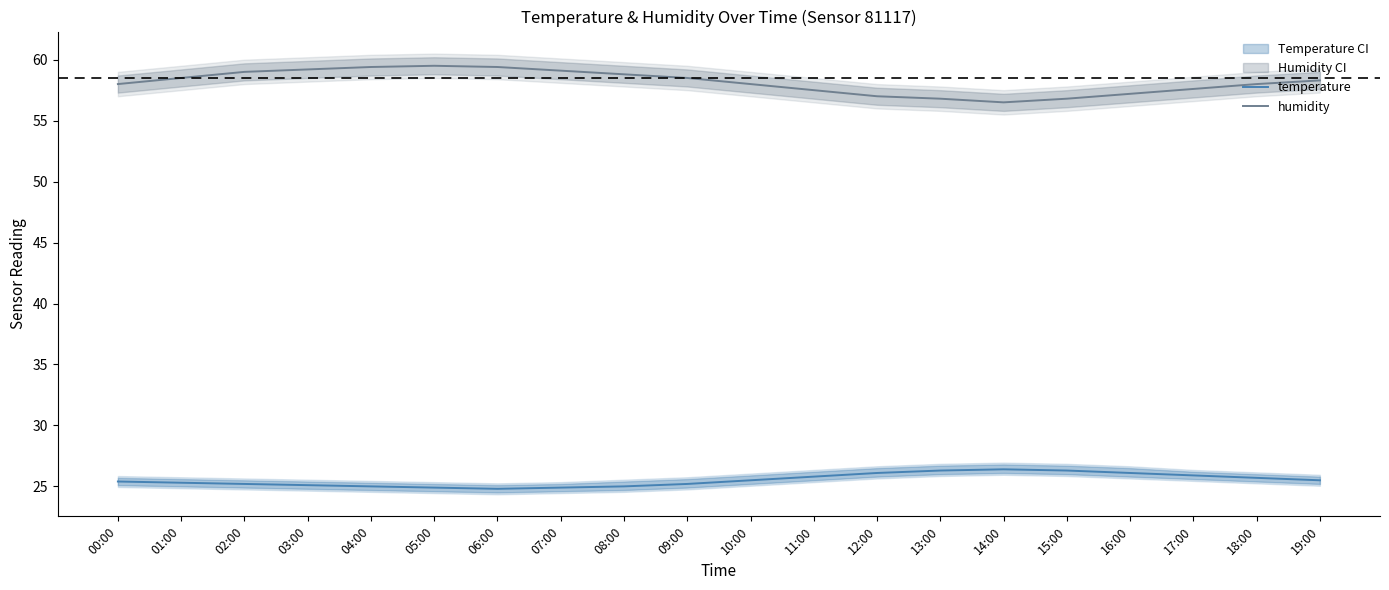

Reading left to right, extract all data points from this chart.

temperature: 00:00=25.4	01:00=25.3	02:00=25.2	03:00=25.1	04:00=25.0	05:00=24.9	06:00=24.8	07:00=24.9	08:00=25.0	09:00=25.2	10:00=25.5	11:00=25.8	12:00=26.1	13:00=26.3	14:00=26.4	15:00=26.3	16:00=26.1	17:00=25.9	18:00=25.7	19:00=25.5
humidity: 00:00=58.0	01:00=58.5	02:00=59.0	03:00=59.2	04:00=59.4	05:00=59.5	06:00=59.4	07:00=59.1	08:00=58.8	09:00=58.5	10:00=58.0	11:00=57.5	12:00=57.0	13:00=56.8	14:00=56.5	15:00=56.8	16:00=57.2	17:00=57.6	18:00=58.0	19:00=58.3